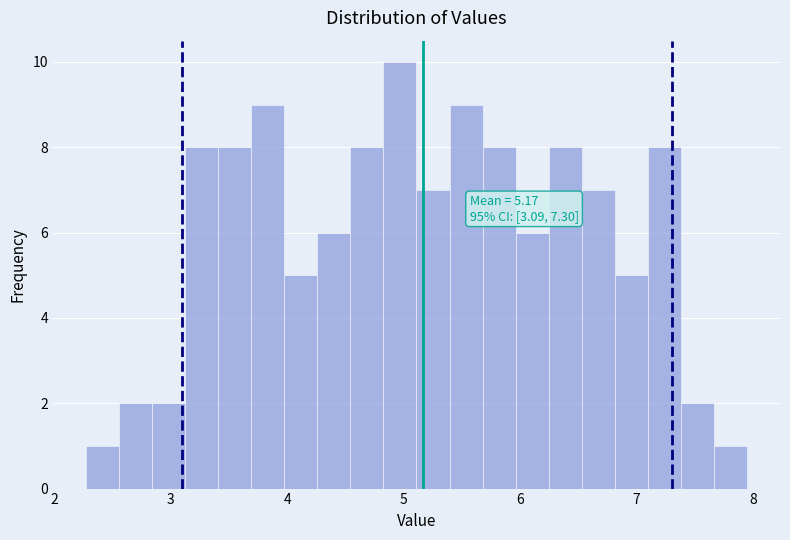

Around what value on the x-axis is the tallest bar? Give the approximate position of its centre, as read against the axis.

5.0